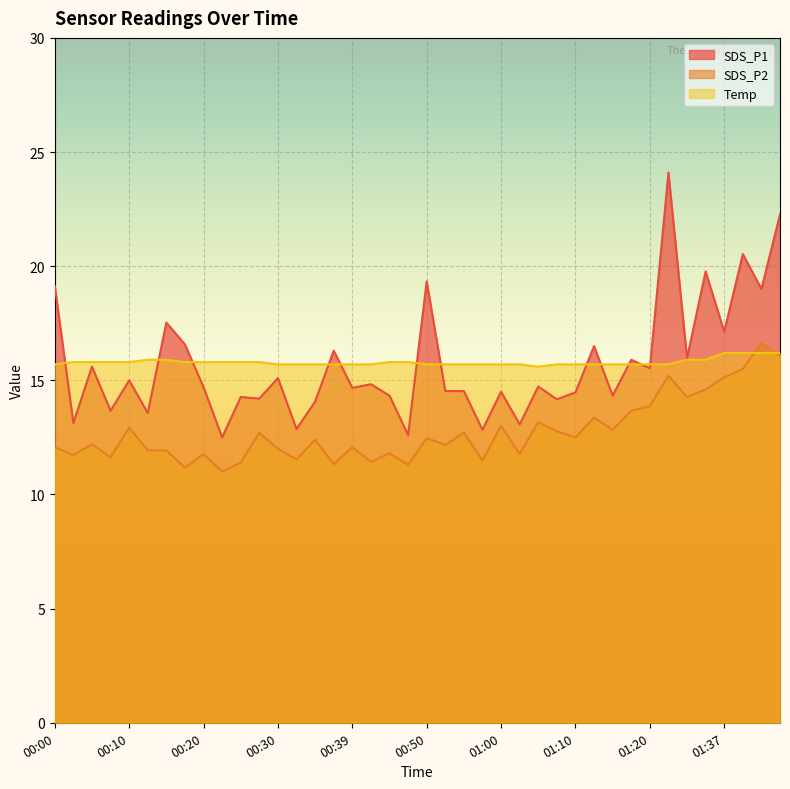

Which series has the largest range (max minus min)?

SDS_P1